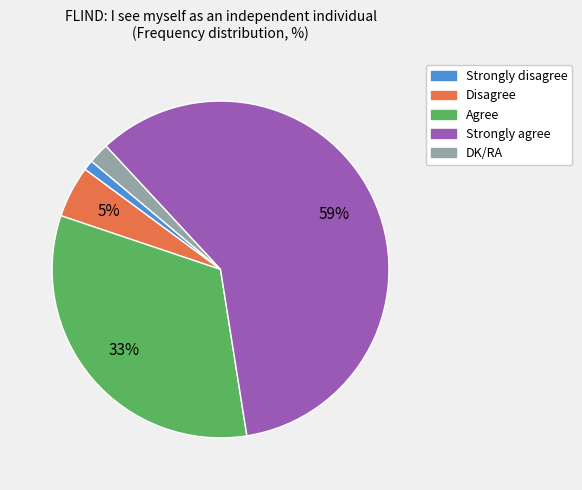

True or false: Strongly agree accounts for 66% of the total.

False